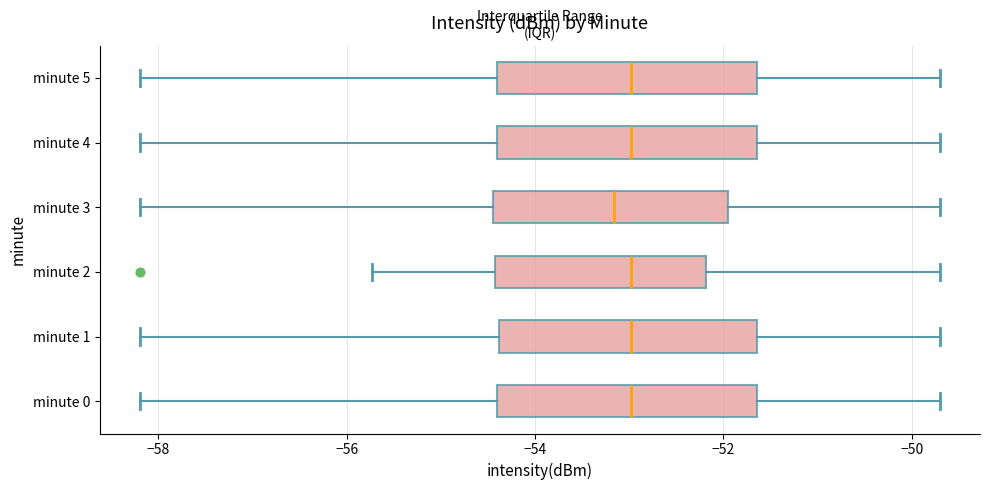

Reading bottom to top, read every box against the x-axis: the position of its median line, the range the box covers, and the ends of its whiskers. The values are not printed on the chart, so give them approximately, as read against the axis.

minute 0: median -53.0, box -54.4 to -51.6, whiskers -58.2 to -49.6
minute 1: median -53.0, box -54.4 to -51.6, whiskers -58.2 to -49.6
minute 2: median -53.0, box -54.4 to -52.2, whiskers -55.8 to -49.6
minute 3: median -53.2, box -54.4 to -52.0, whiskers -58.2 to -49.6
minute 4: median -53.0, box -54.4 to -51.6, whiskers -58.2 to -49.6
minute 5: median -53.0, box -54.4 to -51.6, whiskers -58.2 to -49.6